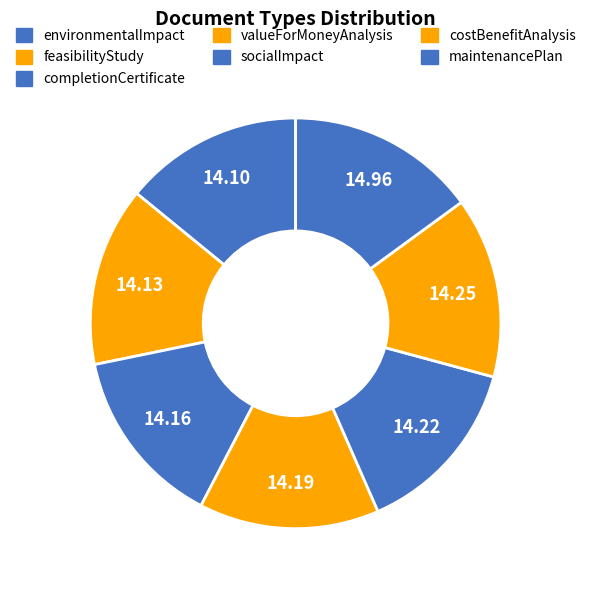

Count the number of slices in the pie.

7